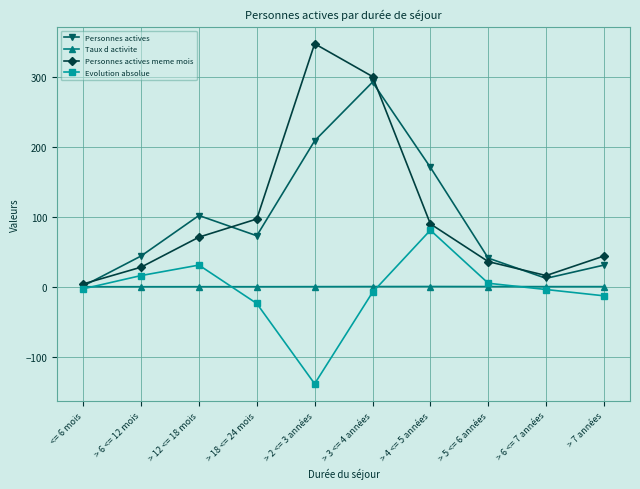

Where is the first local minimum for Personnes actives?

> 18 <= 24 mois